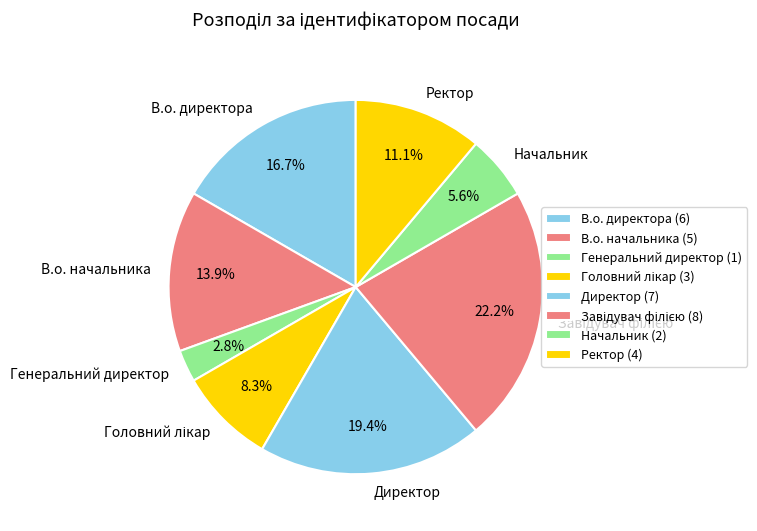

Does any single category account for the majority?

No